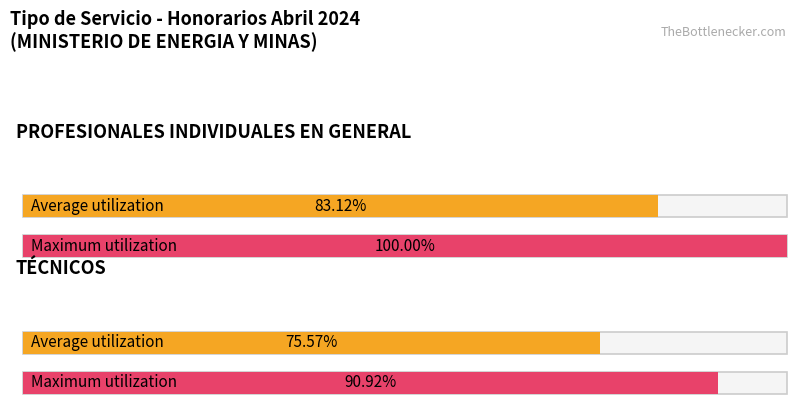

List the series in order of their overall mean, lowest first.

Average utilization, Maximum utilization